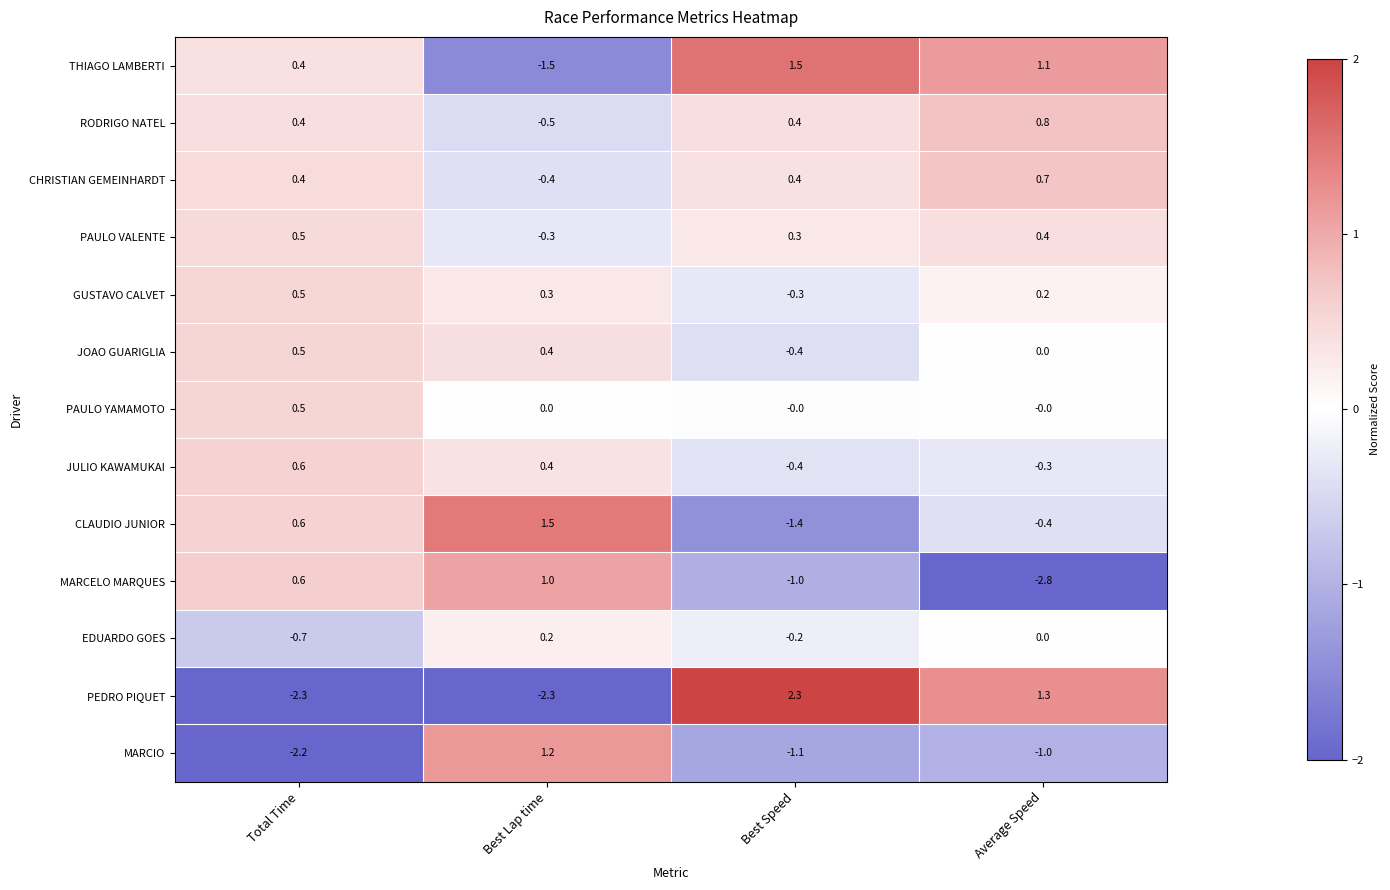

At which label is PAULO VALENTE closest to 0?

Best Lap time